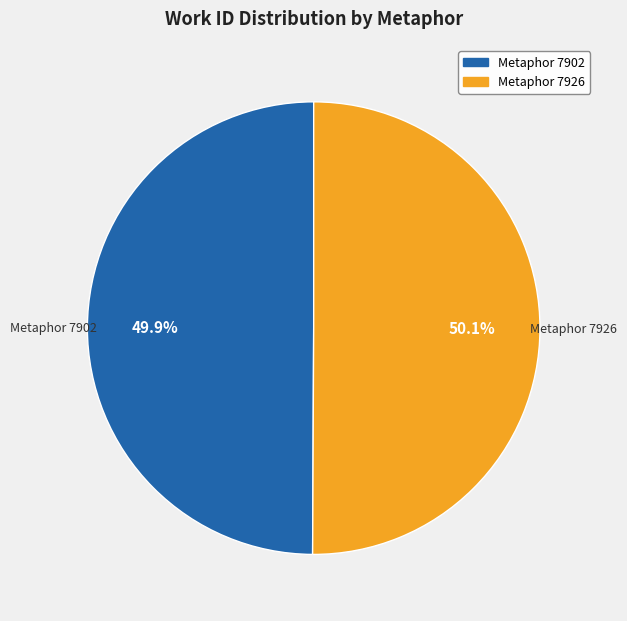

What is the ratio of the value at Metaphor 7926 to the value at Metaphor 7902?

1.0